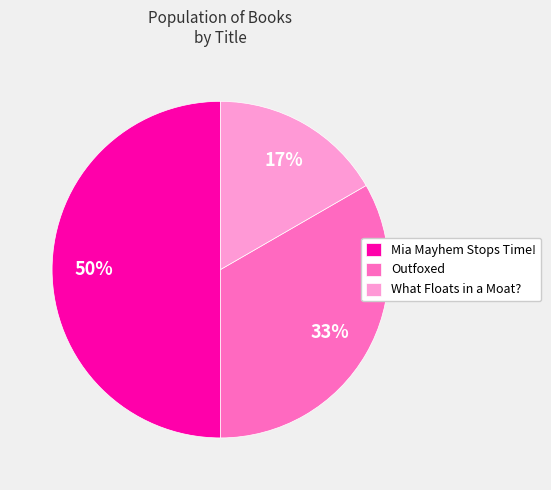

What is the largest slice in the pie chart?

Mia Mayhem Stops Time!